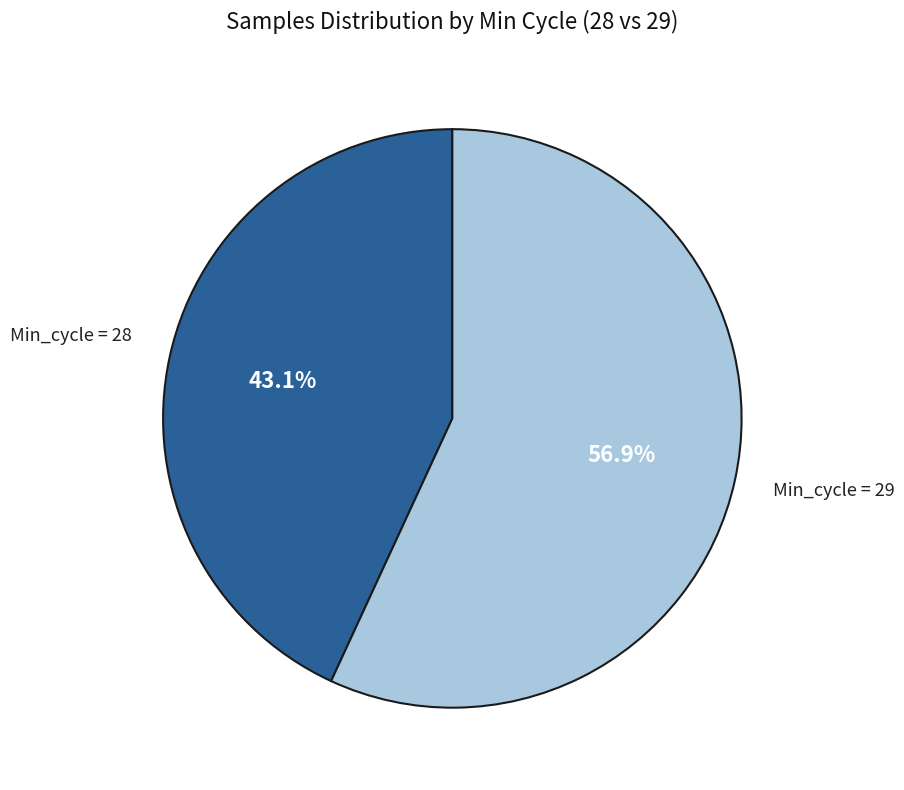

How many segments does this pie chart have?

2